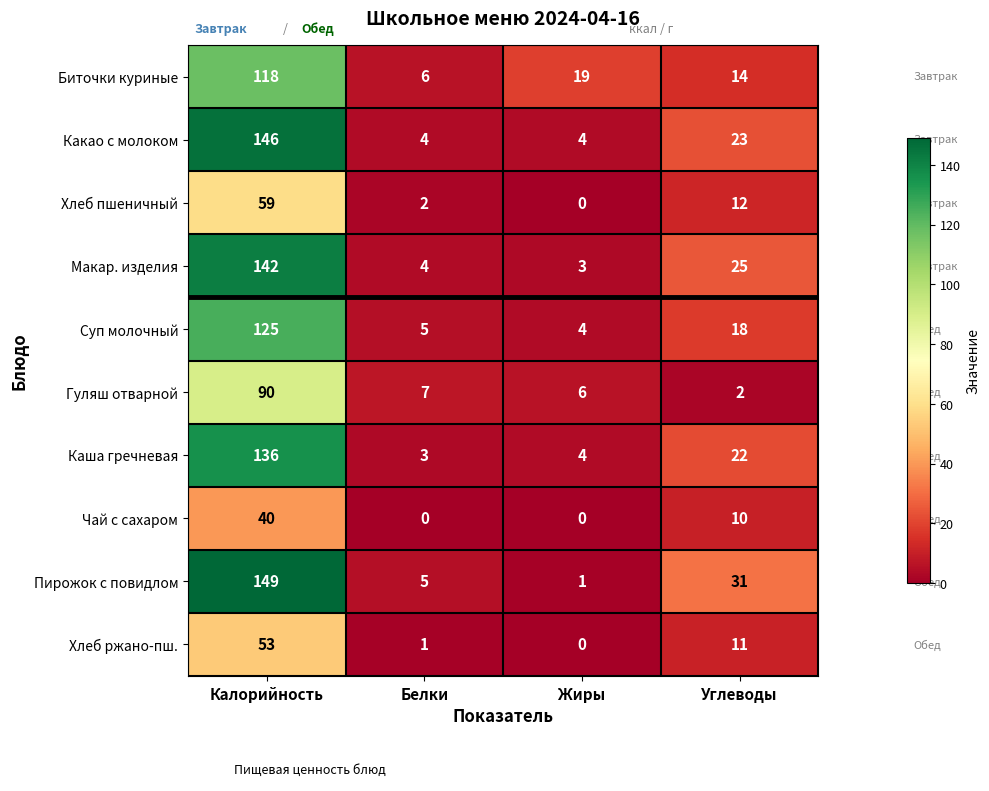

Is it true that Хлеб ржано-пш. equals 53 at Калорийность?

True